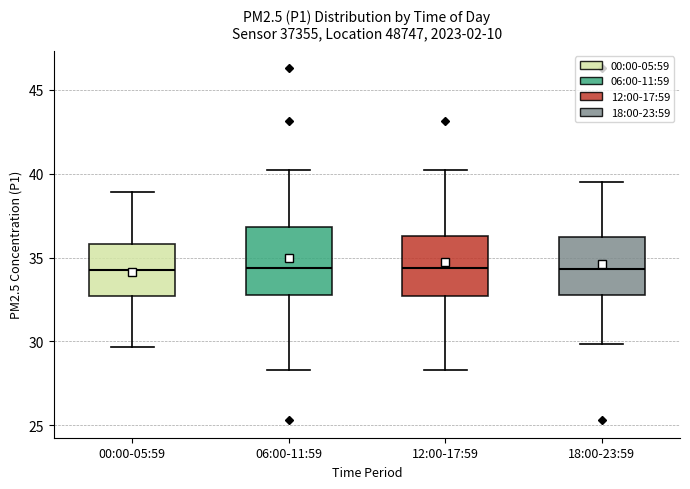

Reading left to right, read every box against the y-axis: the position of its median line, the range the box covers, and the ends of its whiskers. The values are not printed on the chart, so give them approximately, as read against the axis.

00:00-05:59: median 34.5, box 32.5 to 36.0, whiskers 29.5 to 39.0
06:00-11:59: median 34.5, box 33.0 to 37.0, whiskers 28.5 to 40.0
12:00-17:59: median 34.5, box 32.5 to 36.5, whiskers 28.5 to 40.0
18:00-23:59: median 34.5, box 33.0 to 36.0, whiskers 30.0 to 39.5